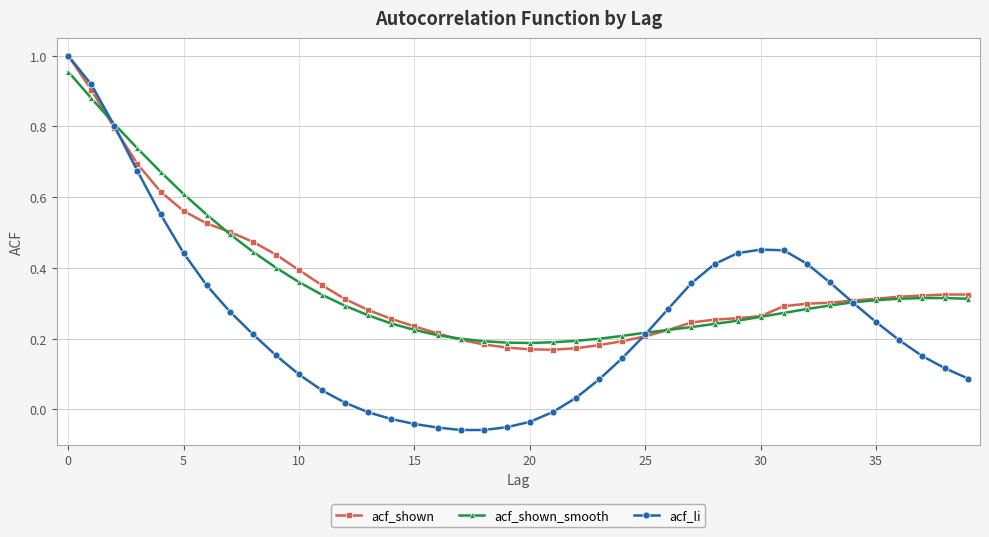

Which series has the widest spread of values?

acf_li